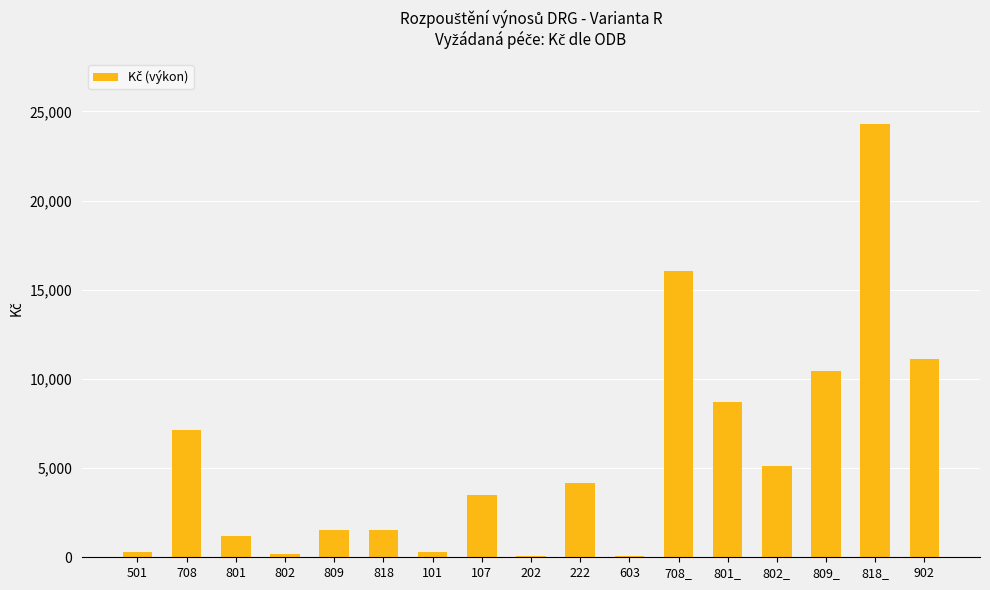

What is the sum of all values?

95586.8